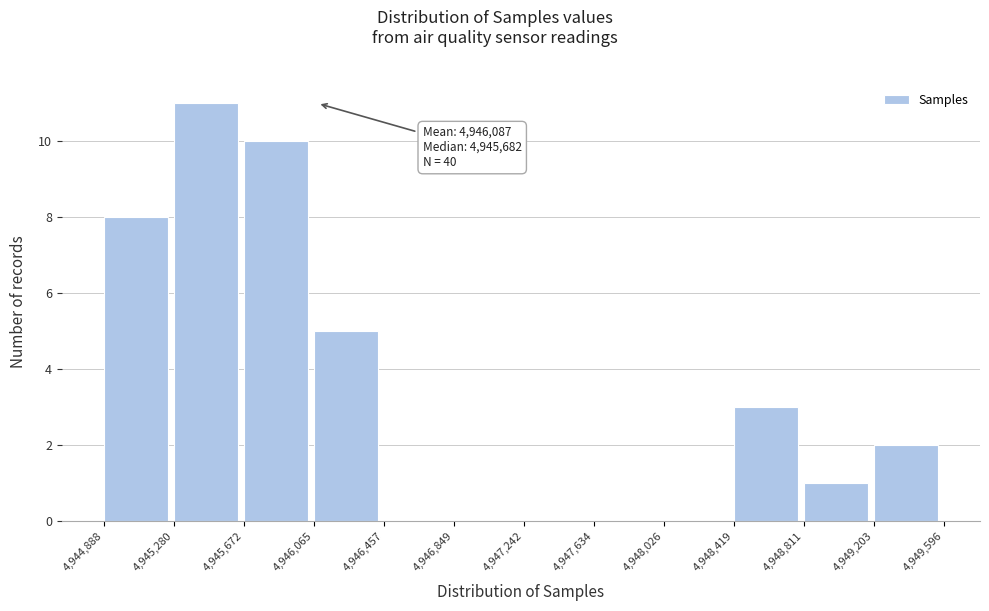

Over which range of the x-axis is the bar tallest?

4,945,280 to 4,945,672